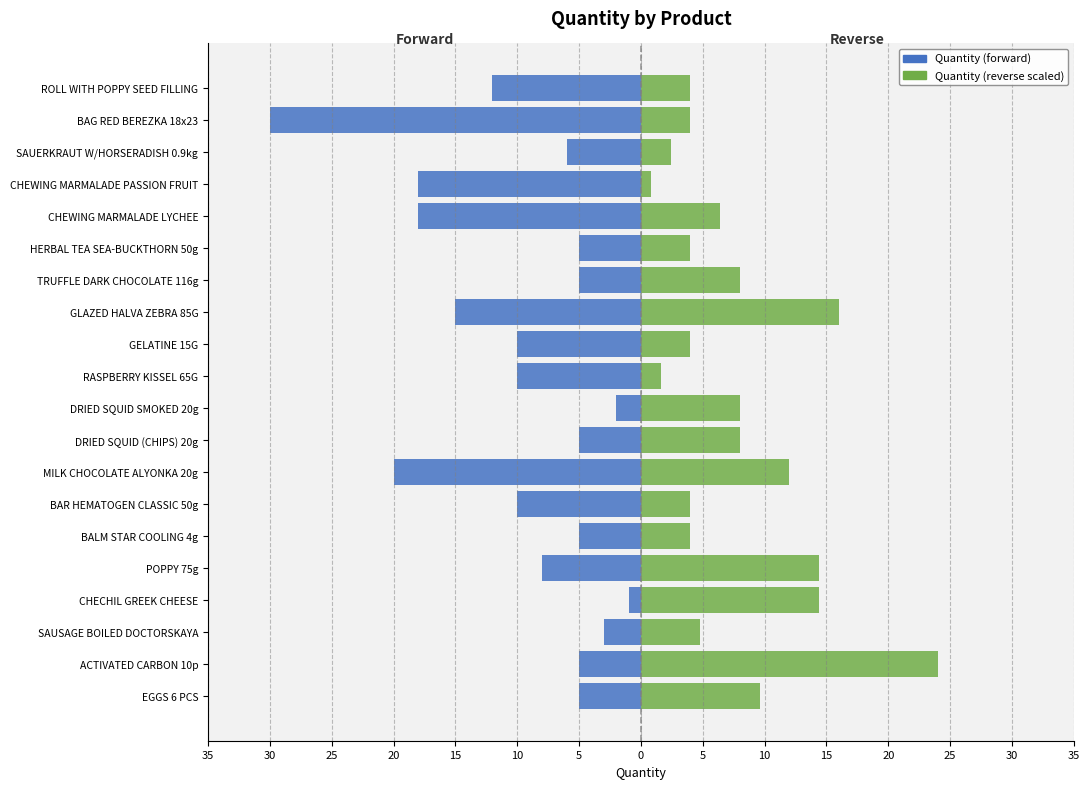

What is the difference between the maximum and second lowest values in the Quantity (reverse scaled) series?

22.4